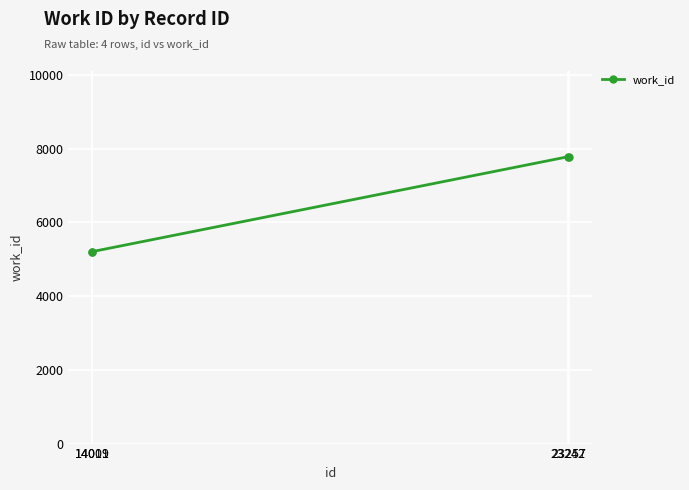

The chart shows a value of 2635 at 14009. True or false?

False